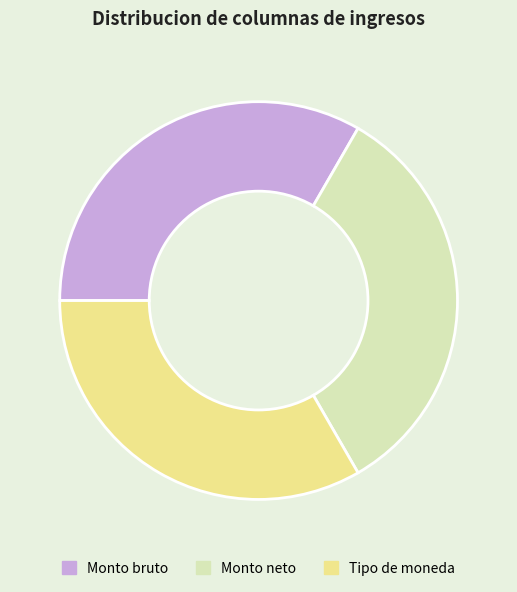

Is the sum of Monto neto and Monto bruto greater than half?

Yes